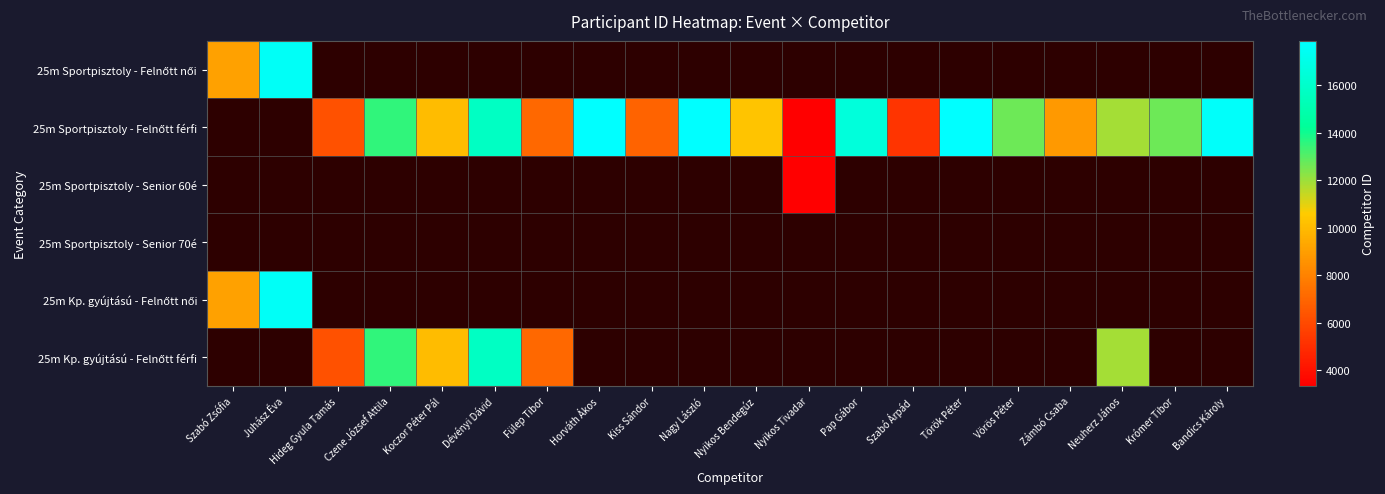

Rank the categories by 25m Sportpisztoly - Senior 70é value from lowest to highest.

Szabó Zsófia, Juhász Éva, Hideg Gyula Tamás, Czene József Attila, Koczor Péter Pál, Dévényi Dávid, Fülep Tibor, Horváth Ákos, Kiss Sándor, Nagy László, Nyikos Bendegúz, Nyikos Tivadar, Pap Gábor, Szabó Árpád, Török Péter, Vörös Péter, Zámbó Csaba, Neuherz János, Krómer Tibor, Bandics Károly